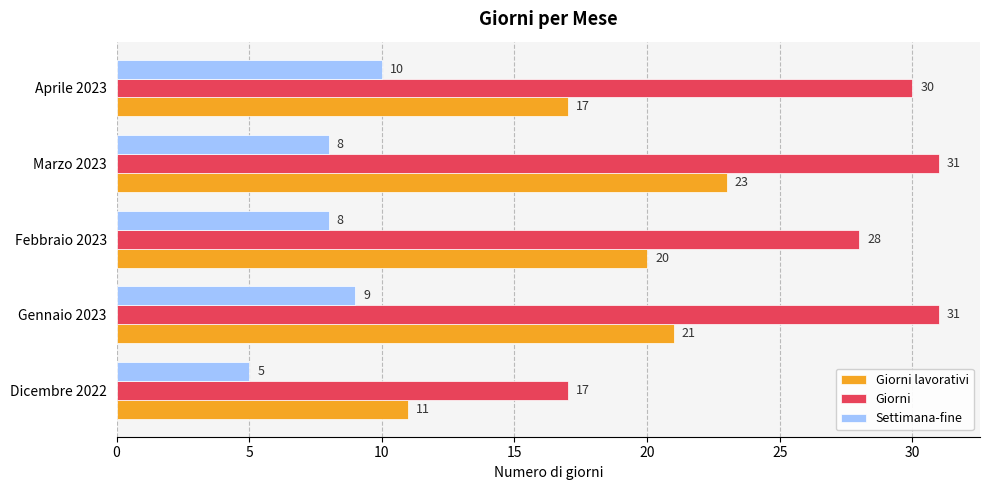

The Giorni lavorativi series shows 17 at Aprile 2023. True or false?

True